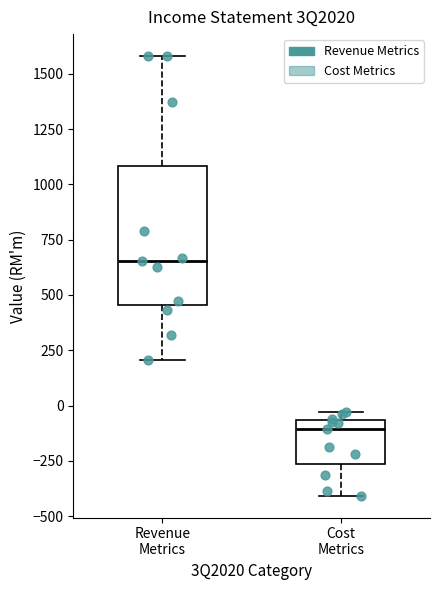

Where does the median line of the box for Revenue Metrics sit on the y-axis? The values are not printed on the chart, so give them approximately, as read against the axis.

650